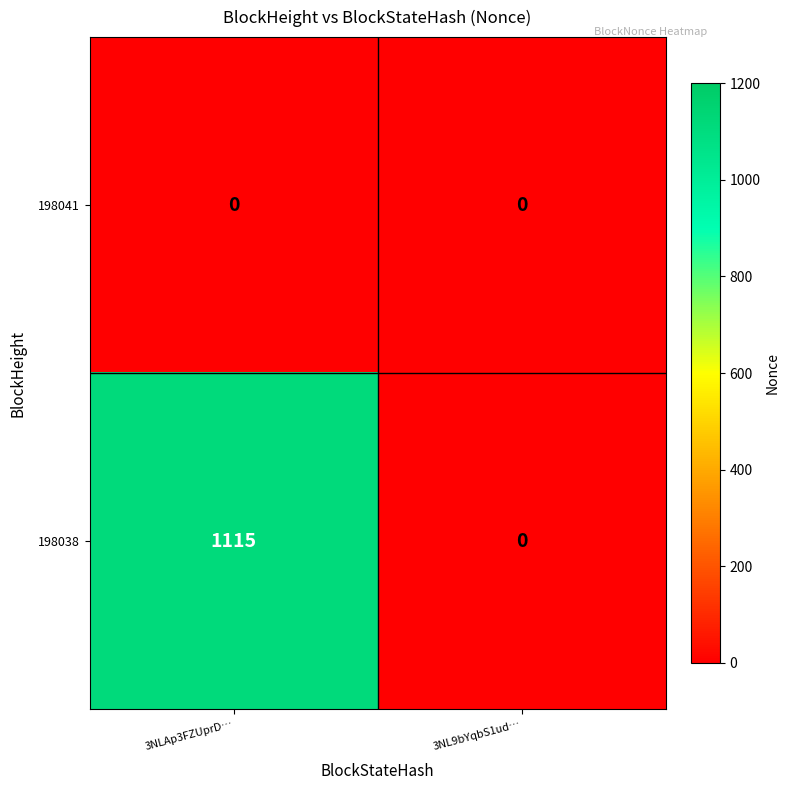

Is it true that 198038 equals 1115 at 3NLAp3FZUprD…?

True